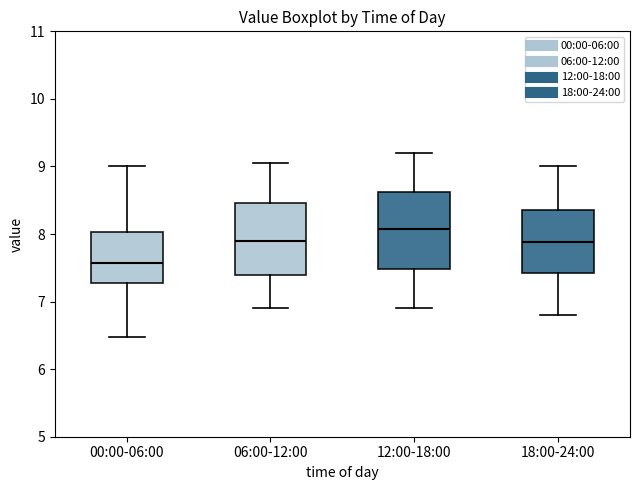

Which box's median line is the highest?

12:00-18:00